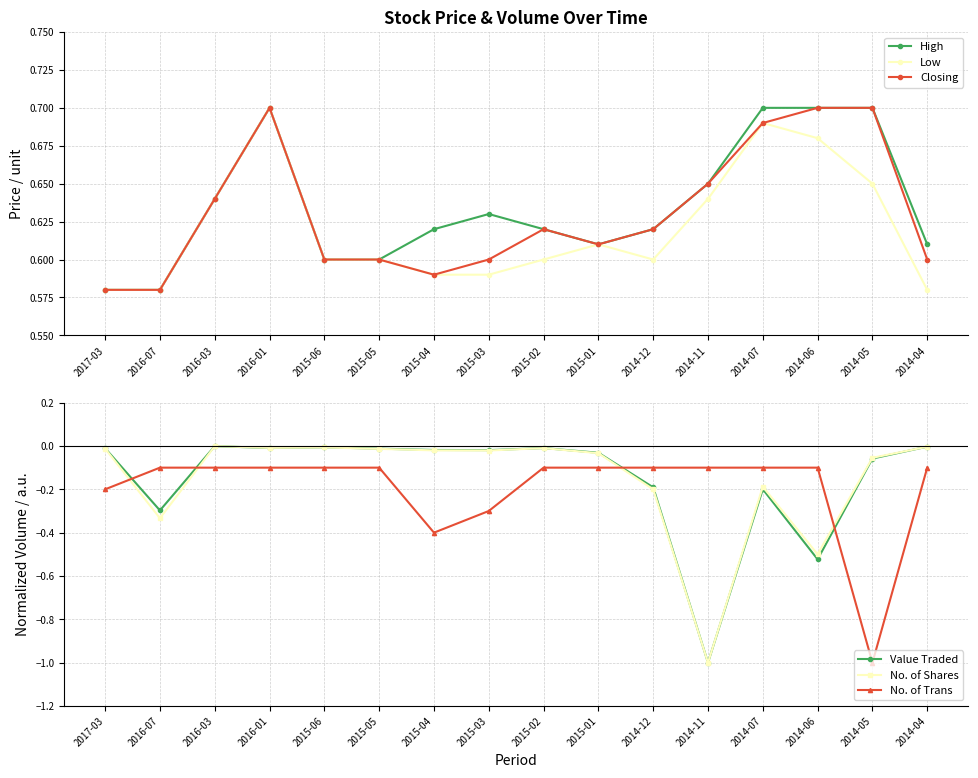

True or false: High and Low cross at least once.

False